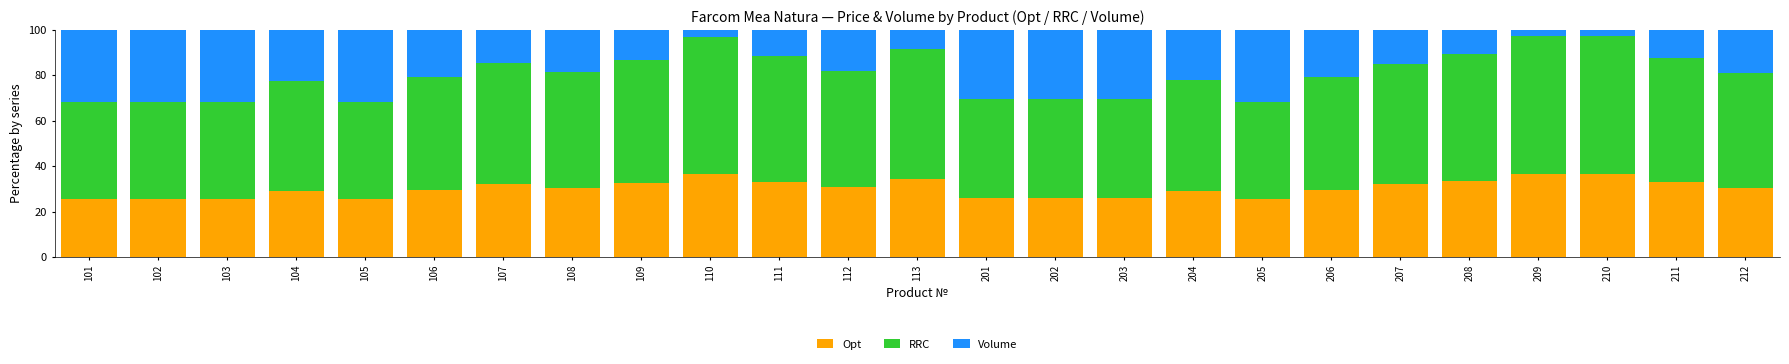

How many data points does each series have?

25